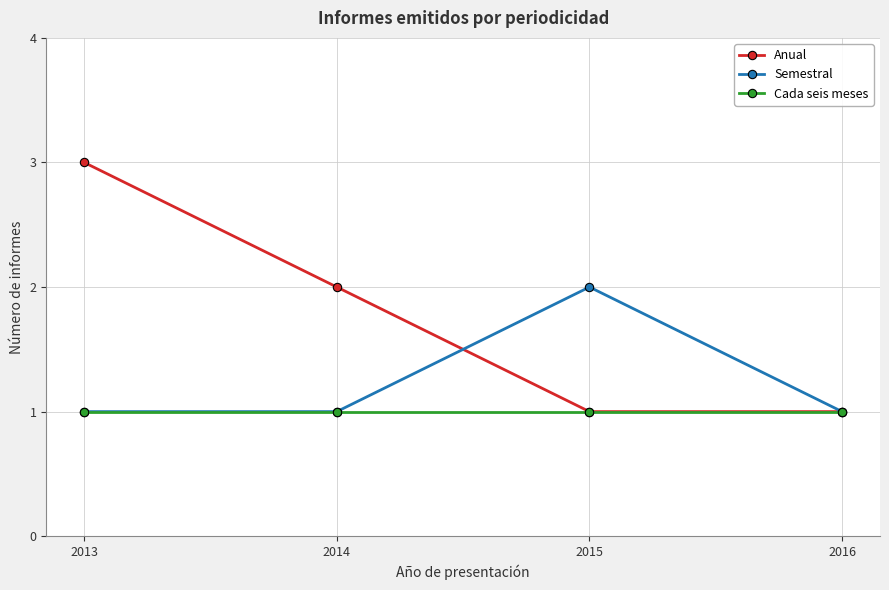

What value does the Anual series have at 2013?

3